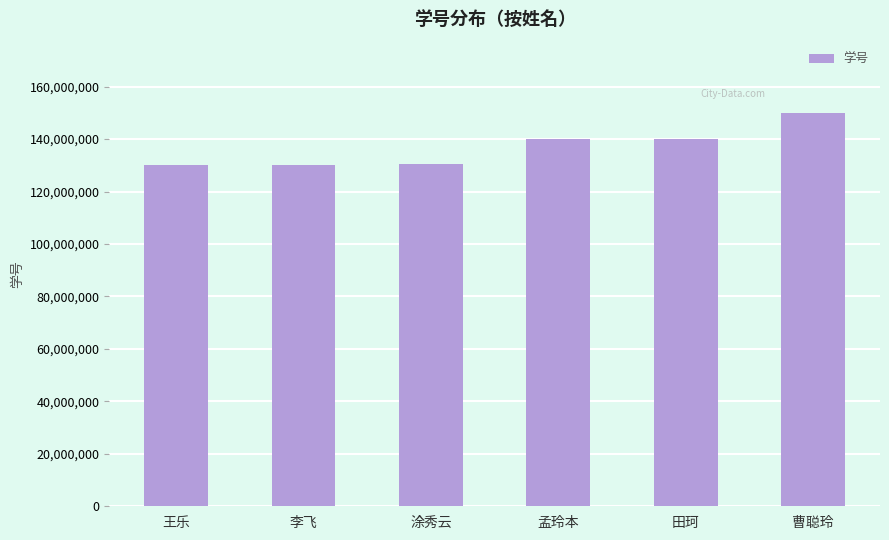

What is the label of the 1st bar from the left?

王乐